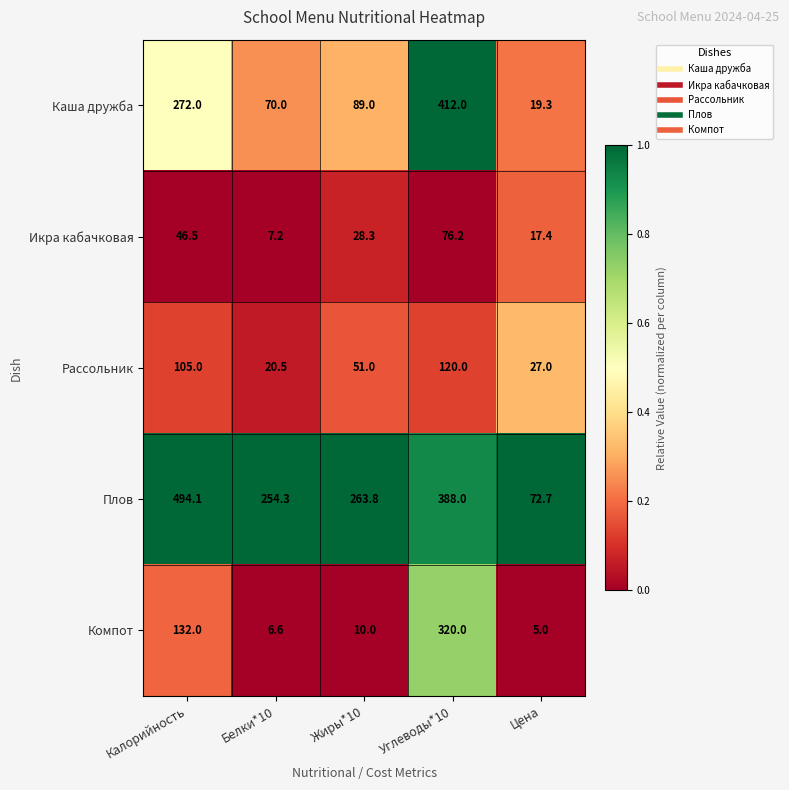

At which category is the sum across all series the highest?

Углеводы*10